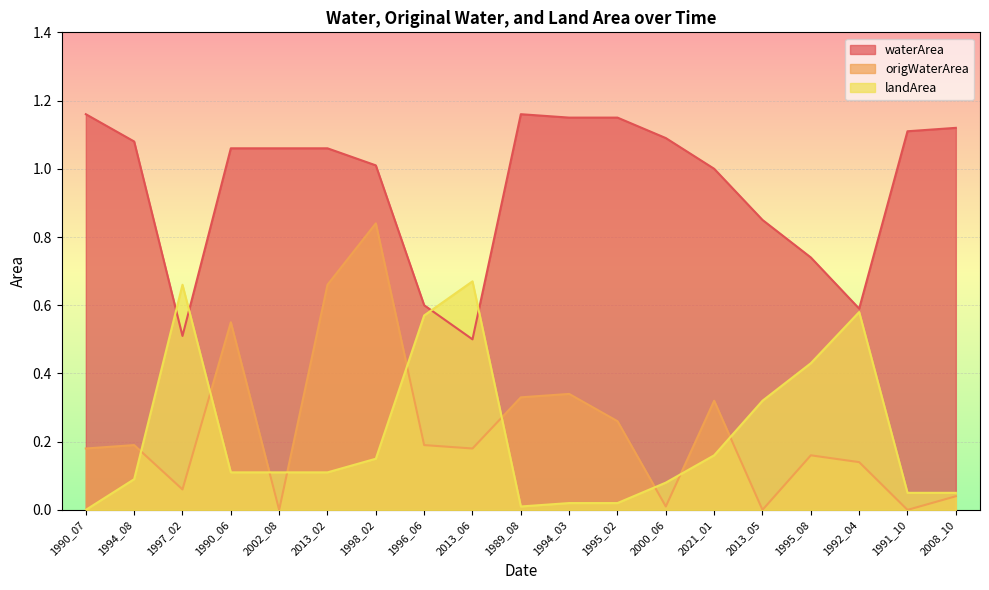

What position from the left is 1995_08?

16